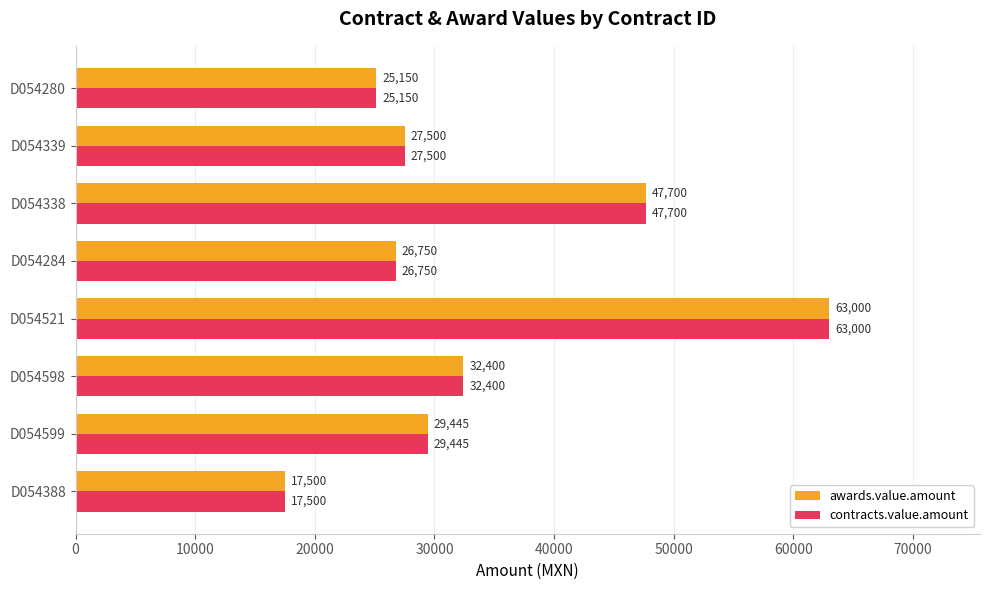

Rank the categories by contracts.value.amount value from highest to lowest.

D054521, D054338, D054598, D054599, D054339, D054284, D054280, D054388